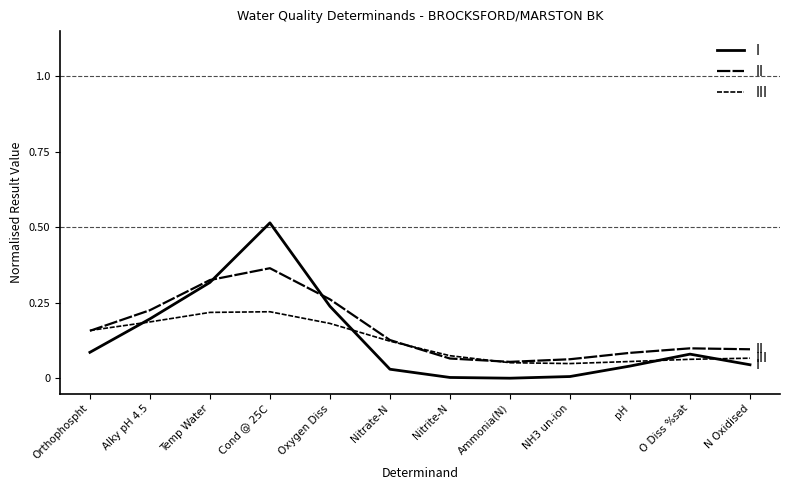

What is the sum of all II values?

1.9